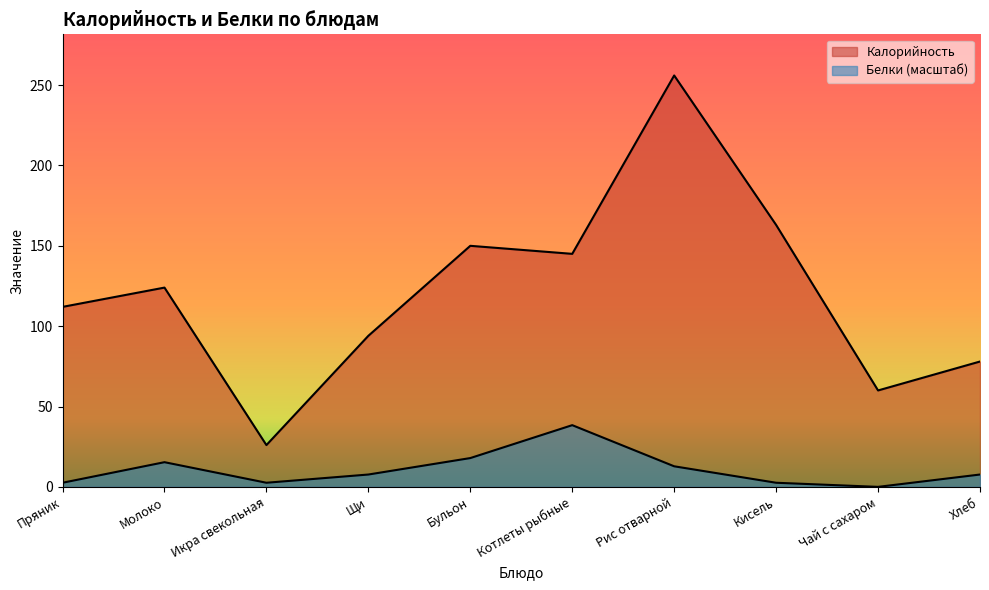

What is the value of the Калорийность point at the 5th from the left?

150.0